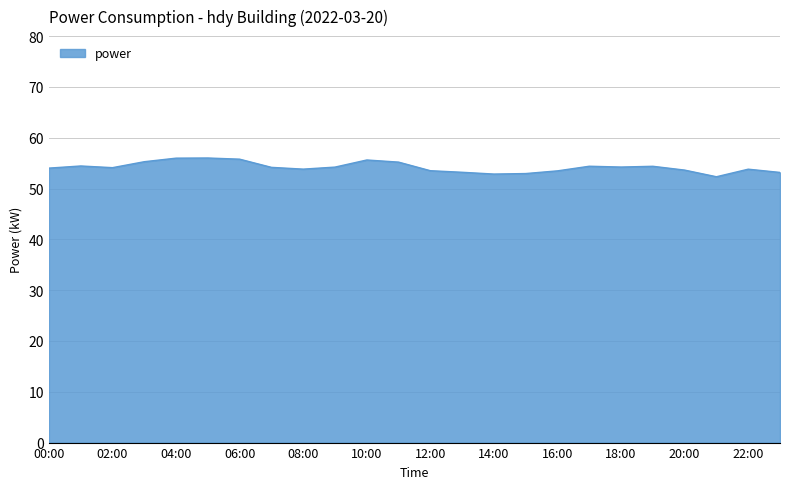

What is the maximum value shown in the chart?

56.0